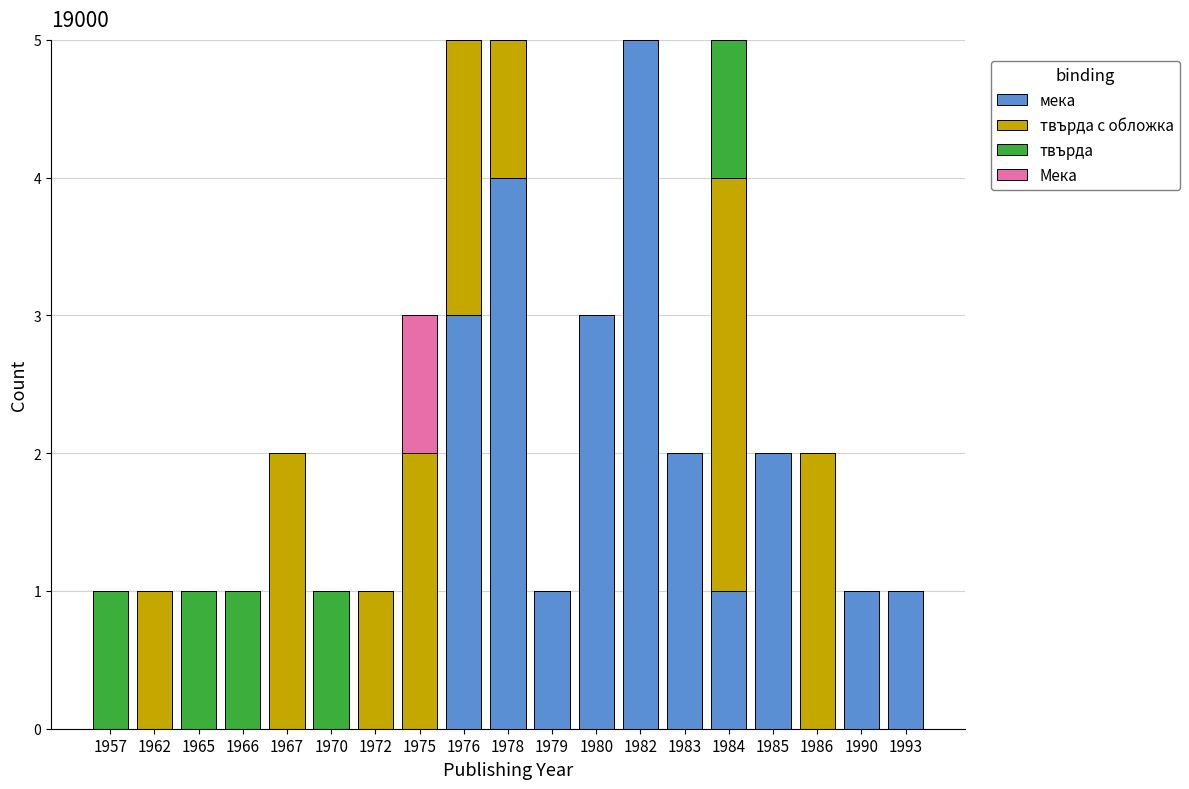

Is it true that мека equals 2 at 1965?

False